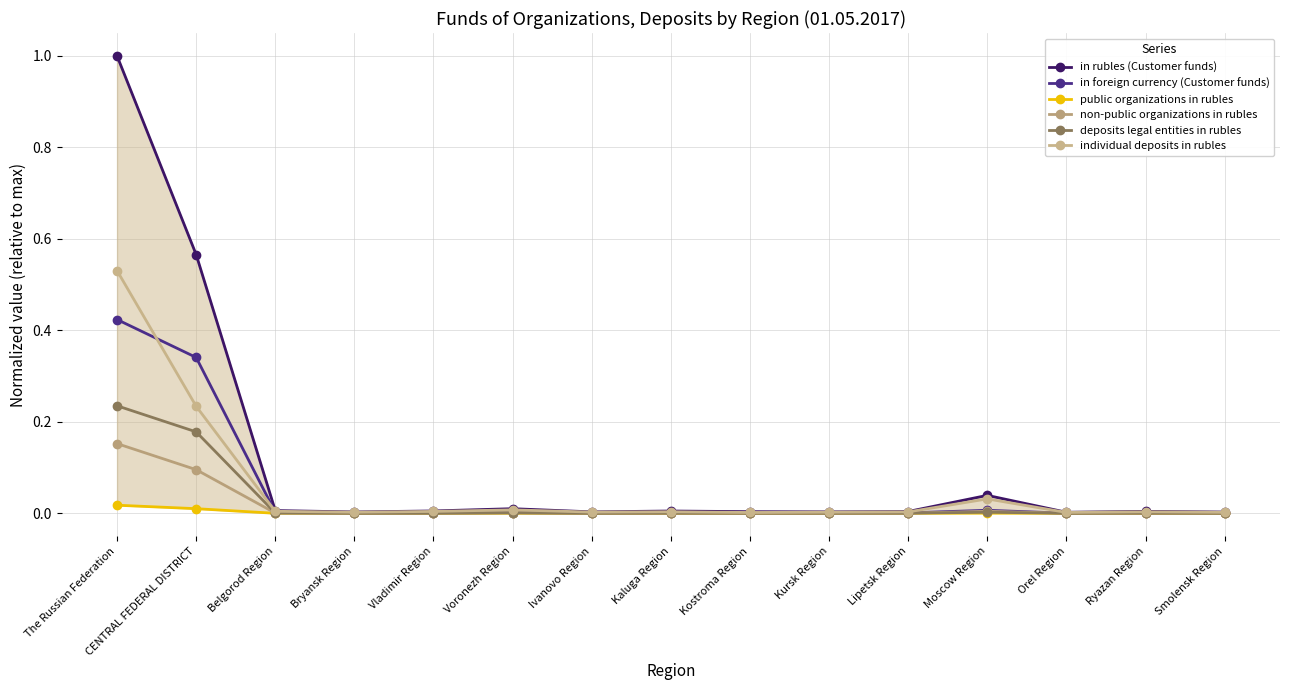

True or false: in rubles (Customer funds) has a value of 0.0 at Moscow Region.

False